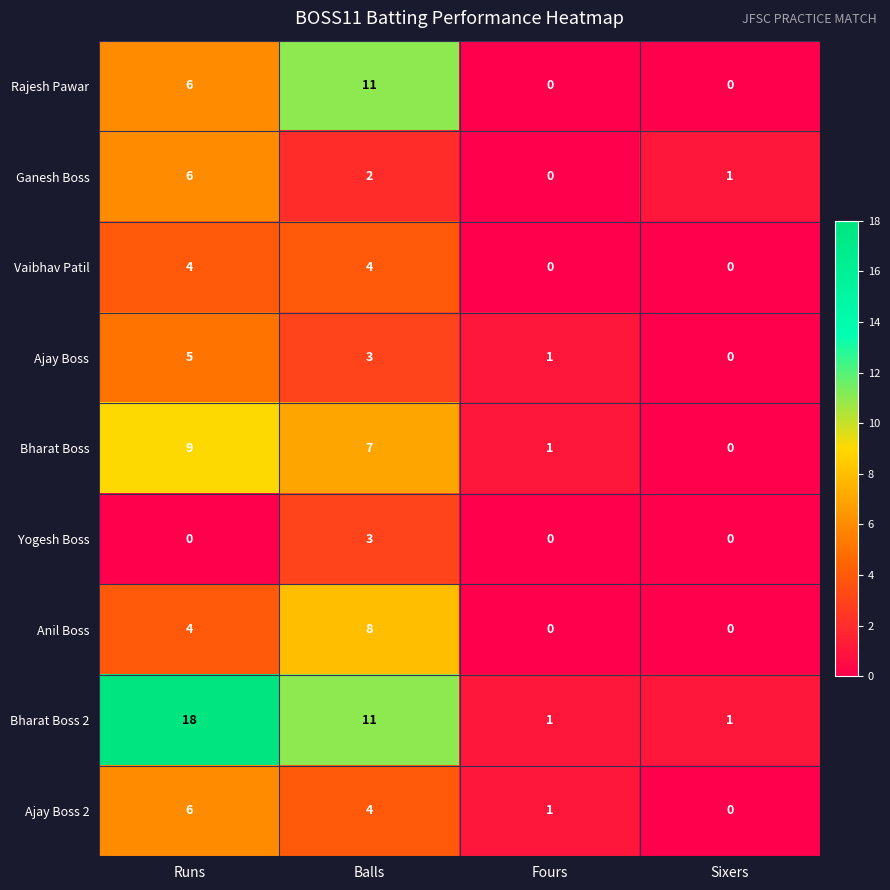

What value does the Vaibhav Patil series have at Balls?

4